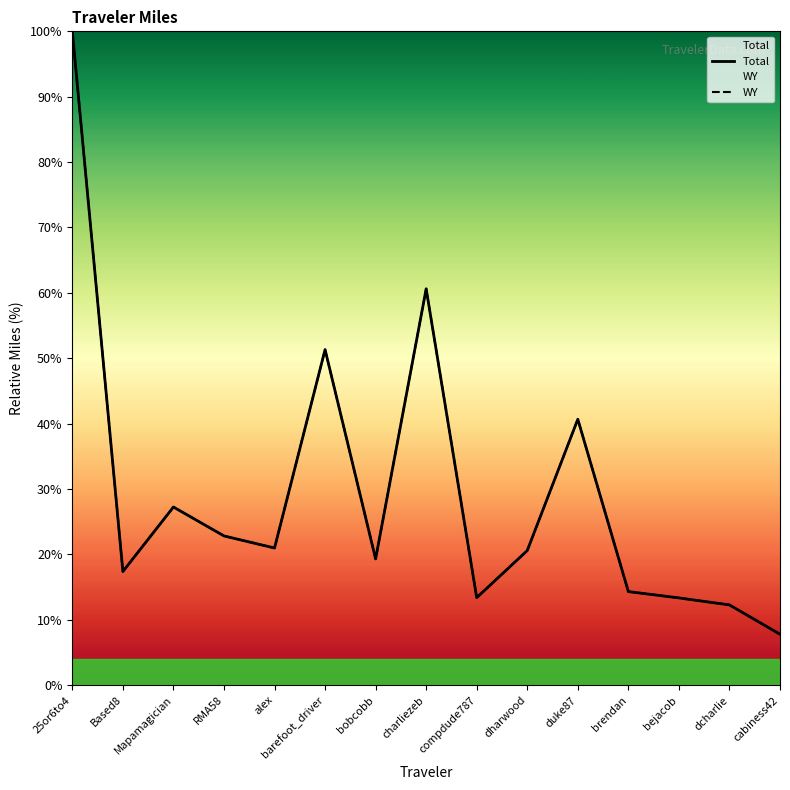

Where does the Total series first go above 20?

25or6to4